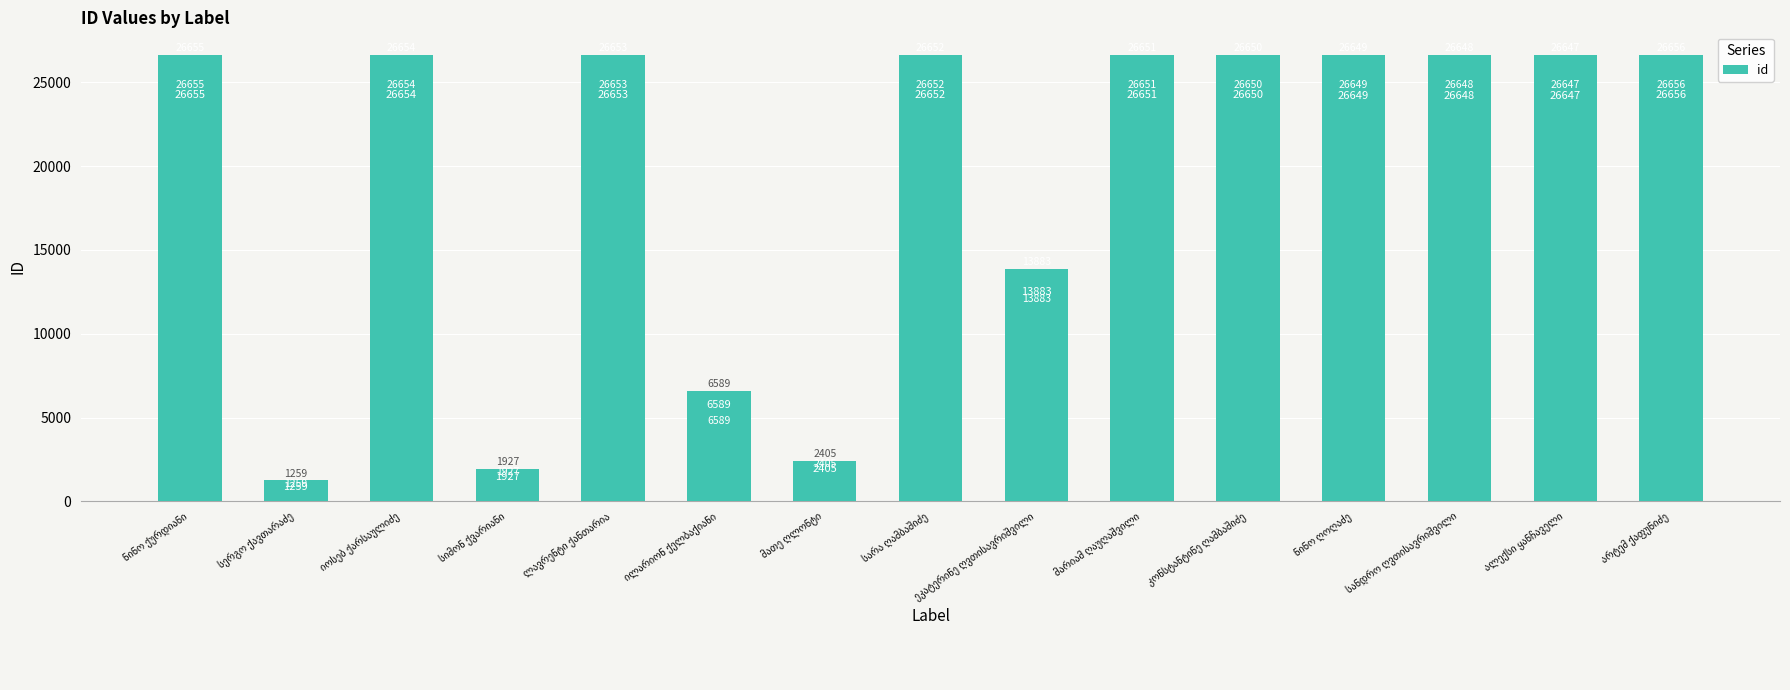

What is the minimum value shown in the chart?

1259